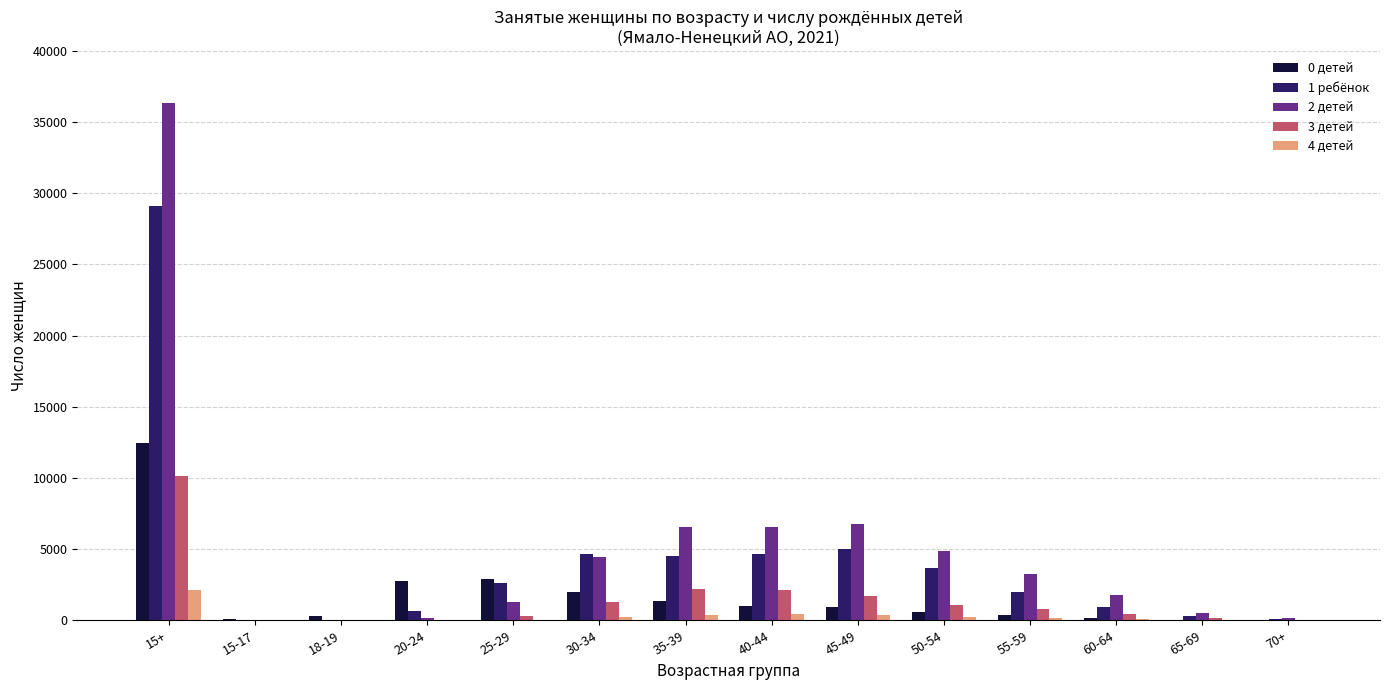

At which label does 2 детей first exceed 3225?

15+